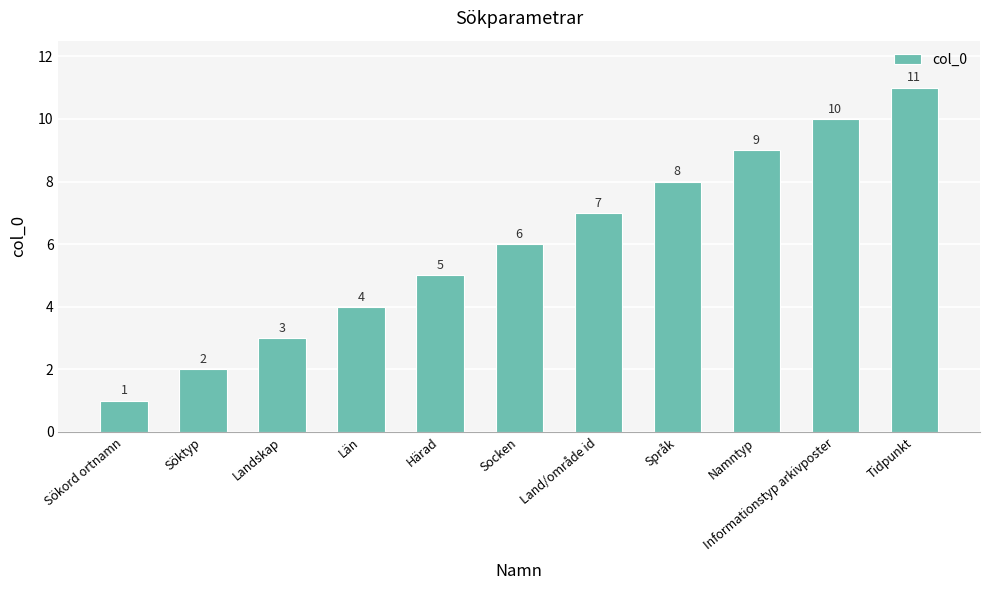

What is the difference between the maximum and minimum values?

10